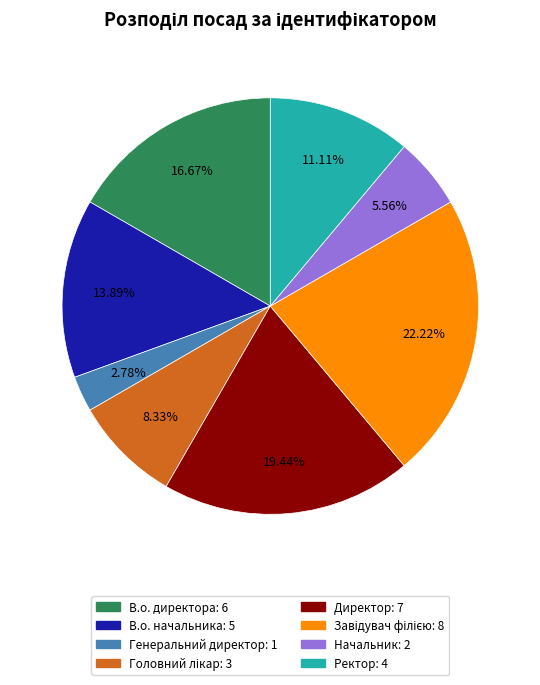

Does any single category account for the majority?

No